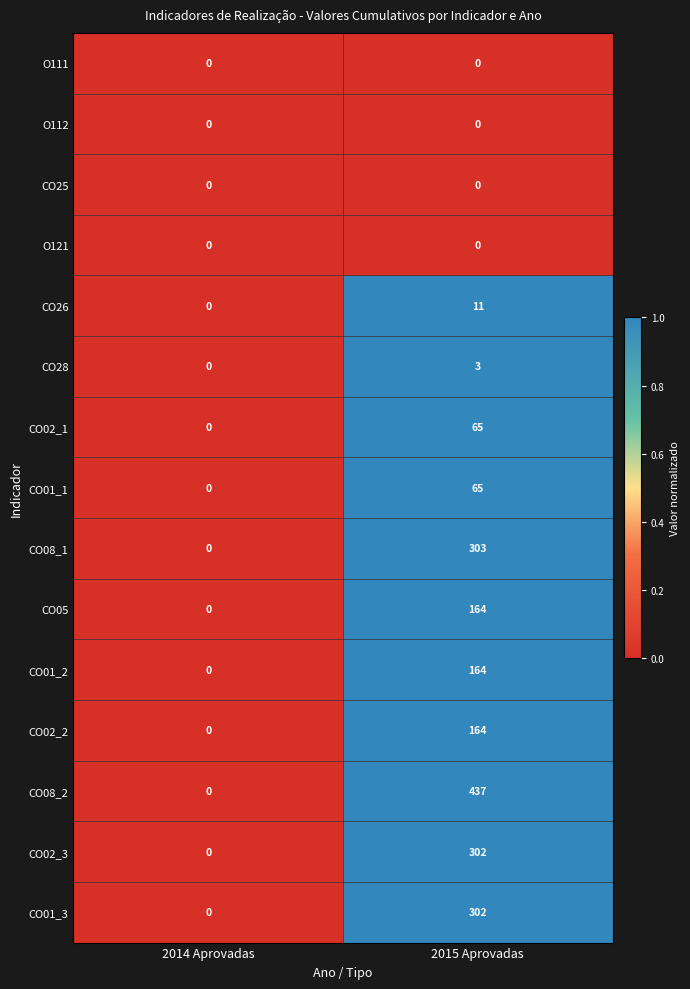

At which label is CO02_1 closest to 32?

2014 Aprovadas